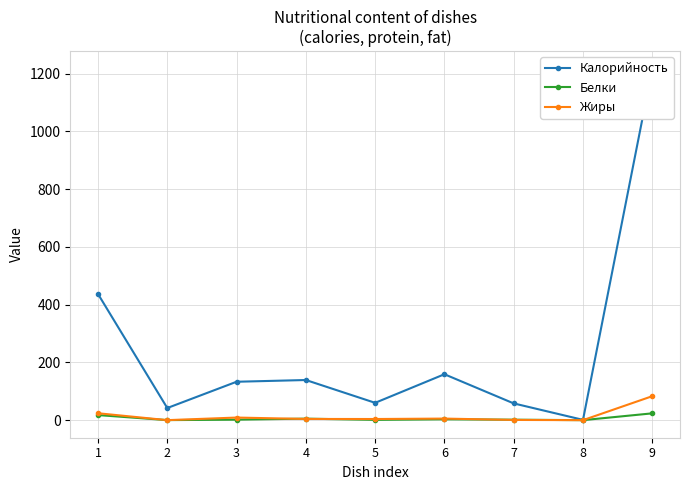

How many values in the Калорийность series exceed 133?

4